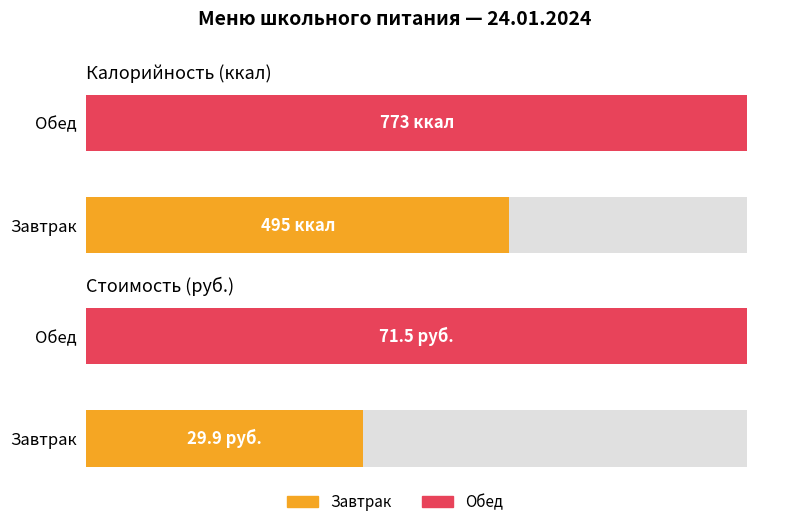

What is the lowest value of the Ккал series?

495.0